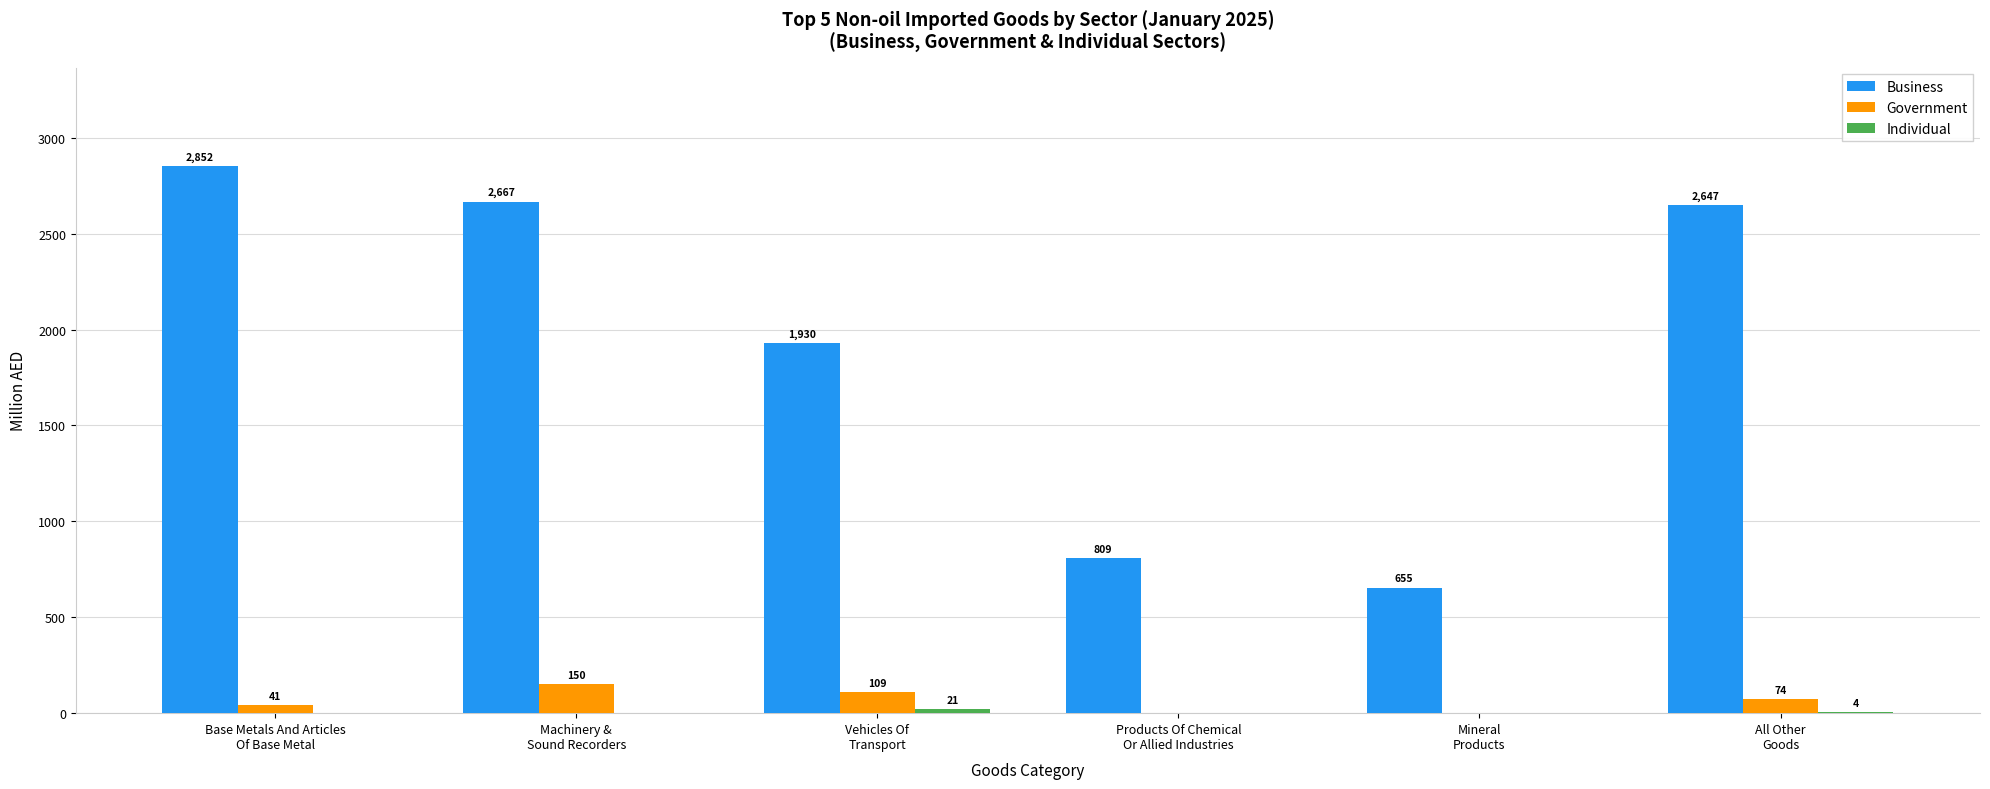

What is the sum of all Government values?

374.0